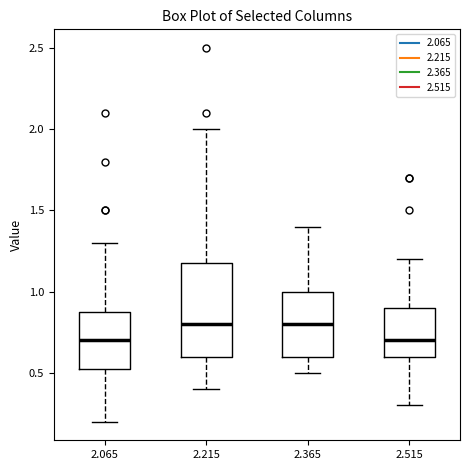

Reading left to right, read every box against the y-axis: the position of its median line, the range the box covers, and the ends of its whiskers. The values are not printed on the chart, so give them approximately, as read against the axis.

2.065: median 0.70, box 0.55 to 0.90, whiskers 0.20 to 1.30
2.215: median 0.80, box 0.60 to 1.20, whiskers 0.40 to 2.00
2.365: median 0.80, box 0.60 to 1.00, whiskers 0.50 to 1.40
2.515: median 0.70, box 0.60 to 0.90, whiskers 0.30 to 1.20